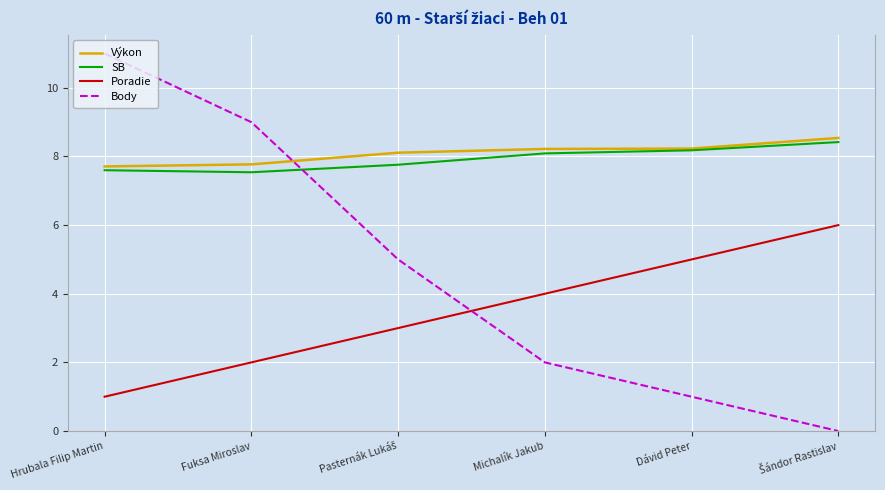

Between Hrubala Filip Martin and Michalík Jakub, which series saw the biggest shift?

Body